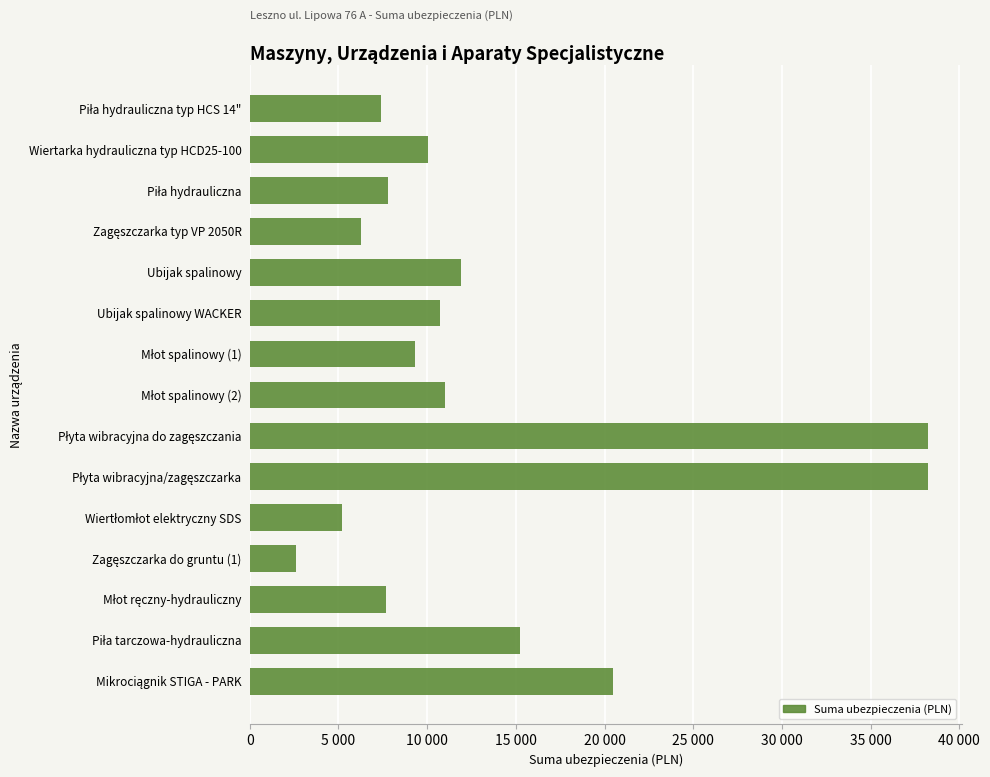

Are the bars grouped side by side (vs. stacked)?

No